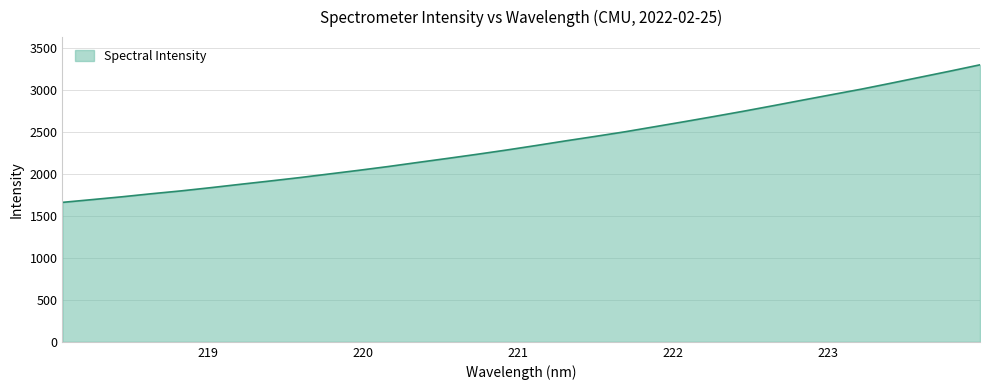

What is the smallest value displayed?

1663.5